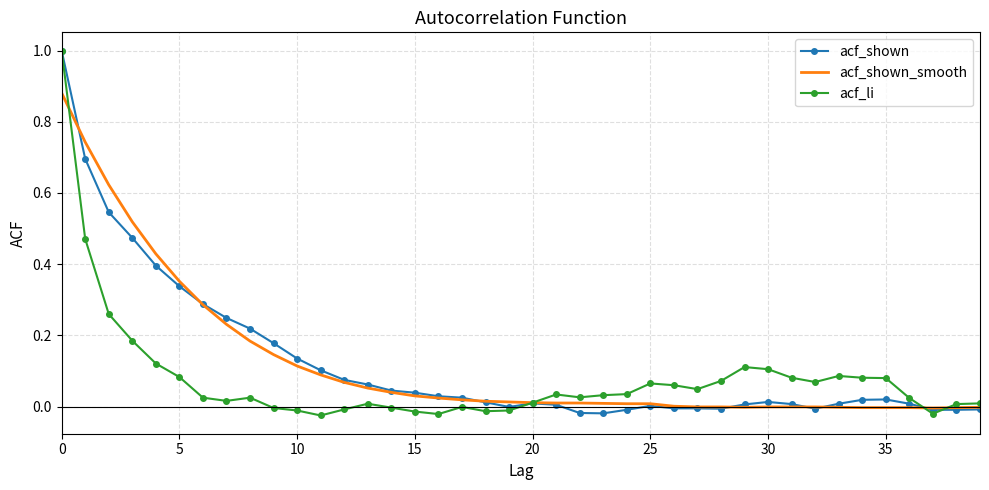

Which series has the largest range (max minus min)?

acf_li